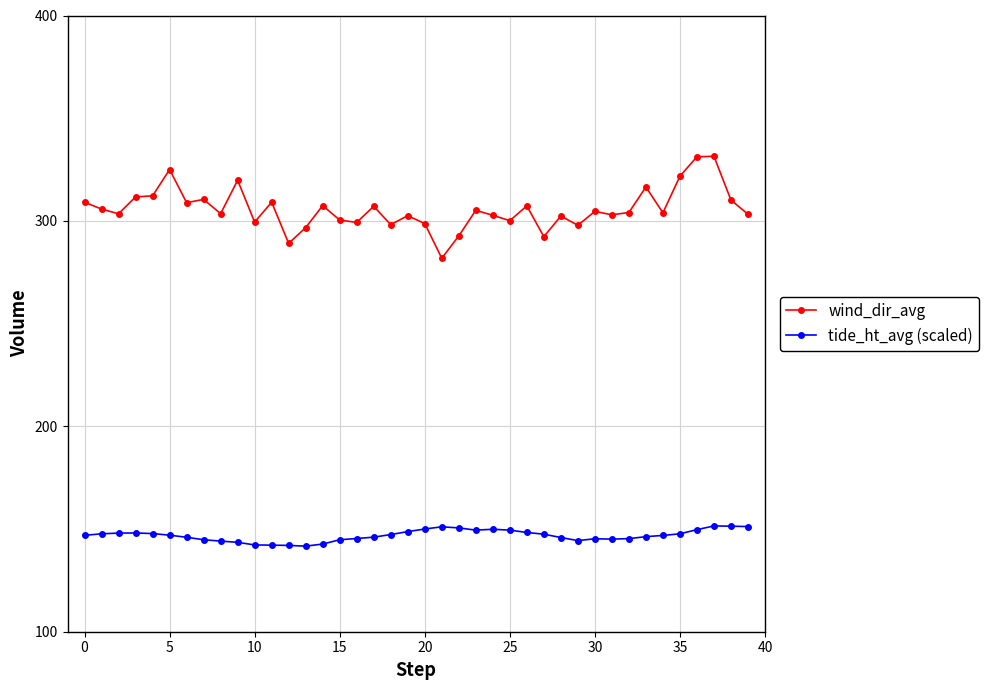

What is the highest value of the wind_dir_avg series?

331.4